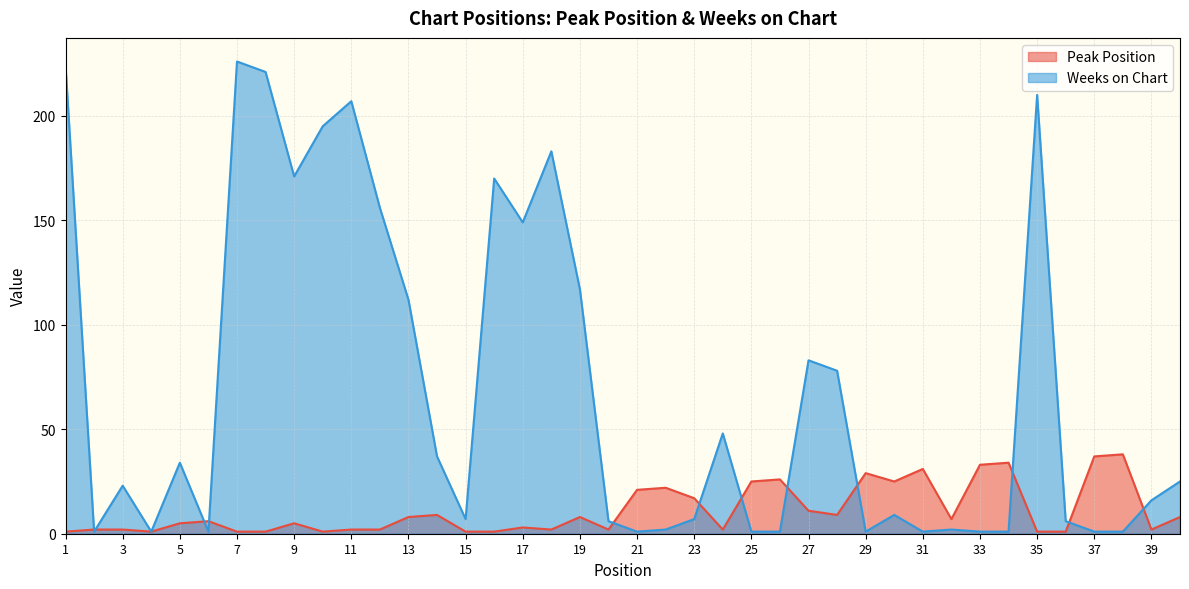

What is the spread (max minus min) of values at 23?

10